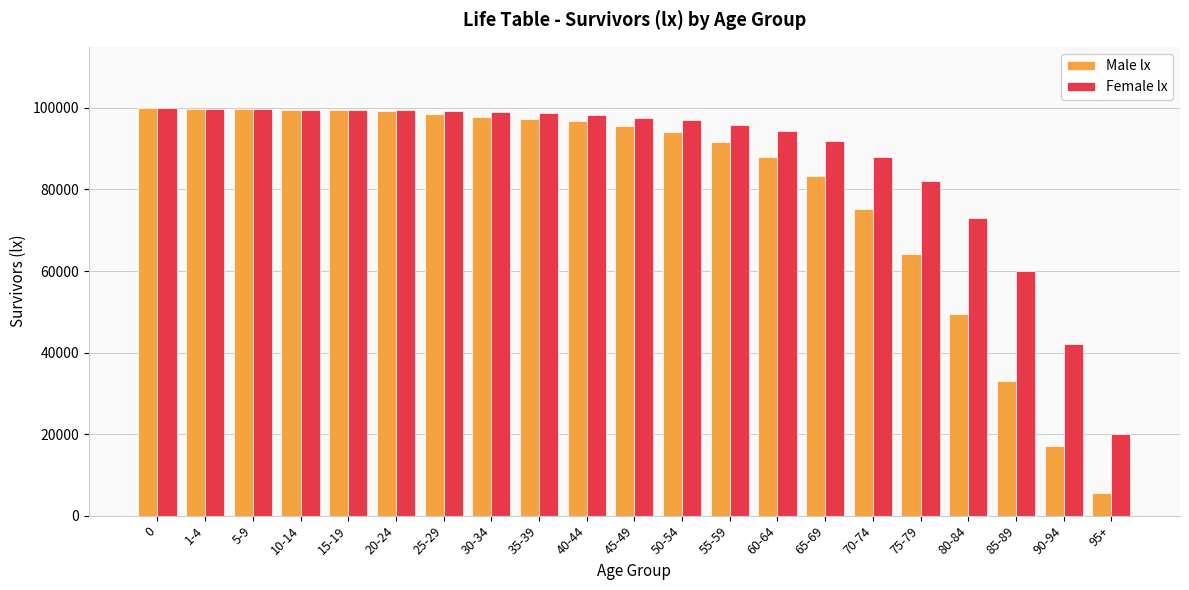

How many values in the Male lx series are below 95633?

10